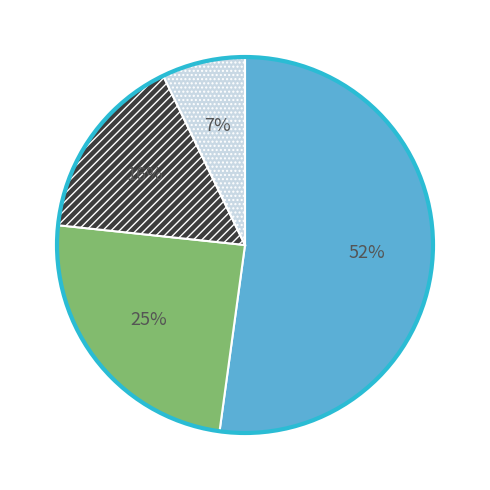

To the nearest percent, what is the difference between the largest and smallest slice percentages?

45%